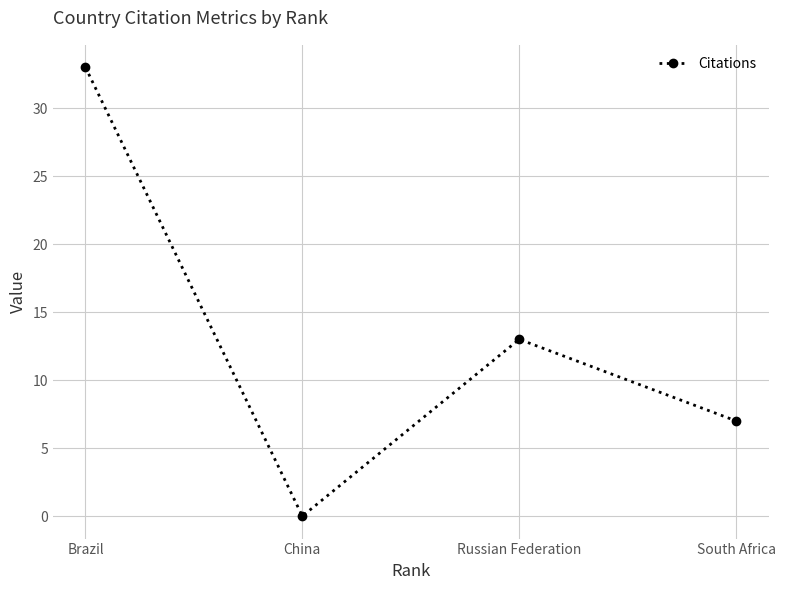

How many lines are shown in the chart?

1